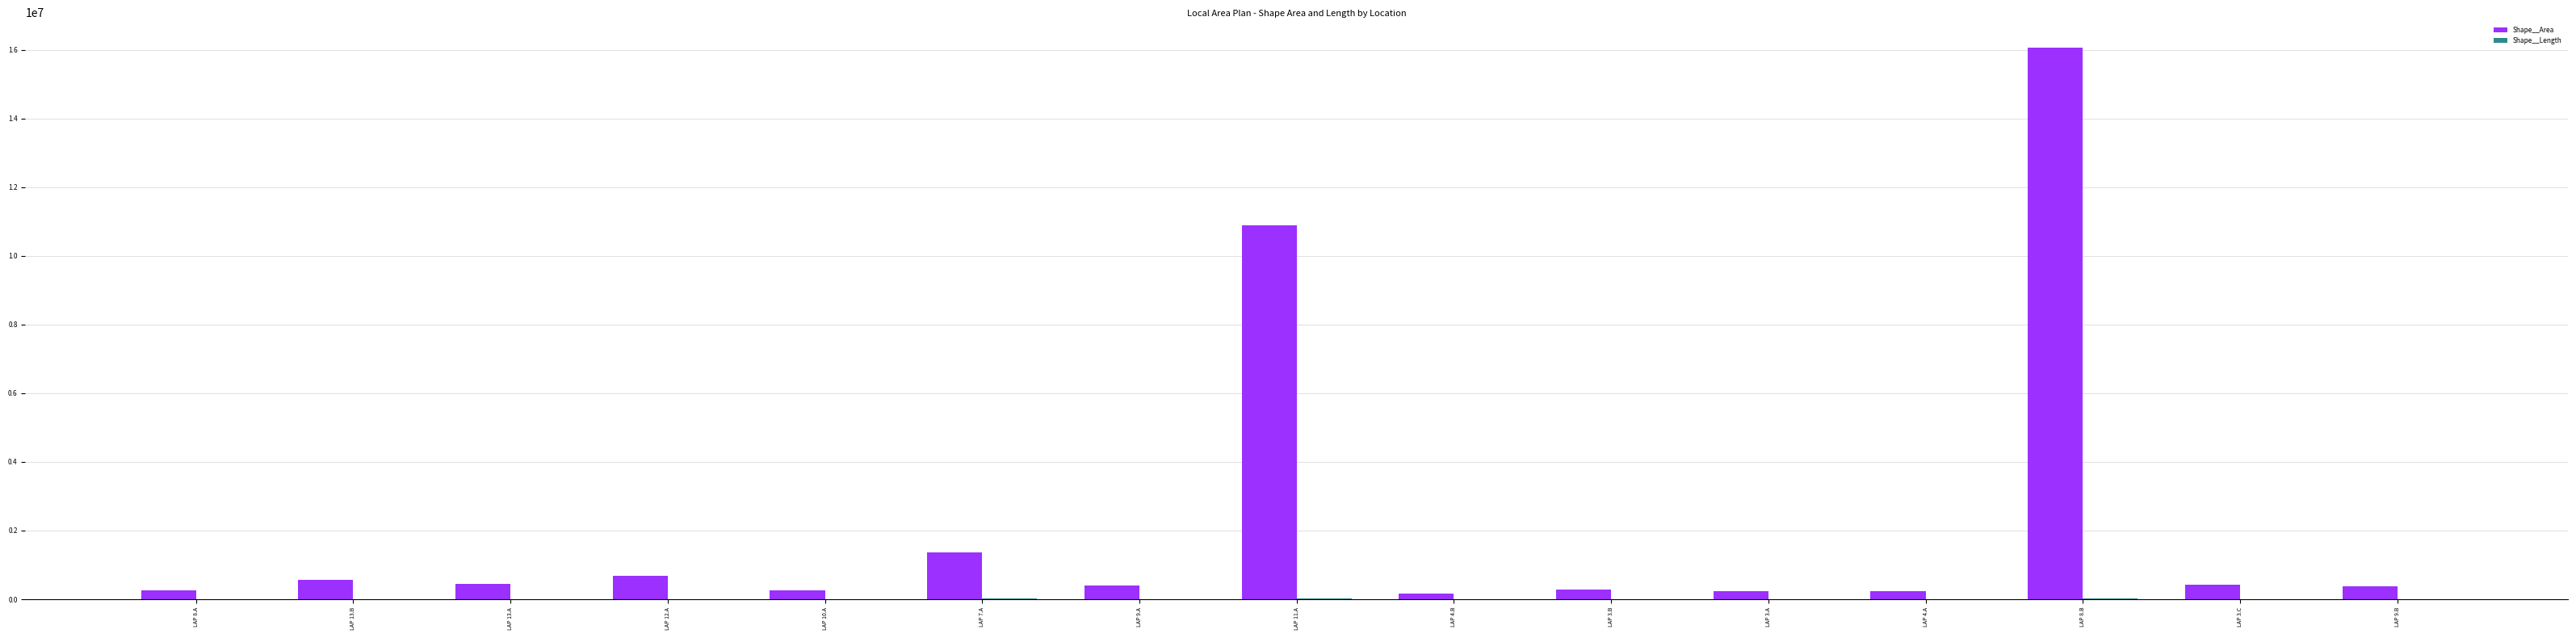

Which series changed the most between LAP 13.B and LAP 4.B?

Shape__Area